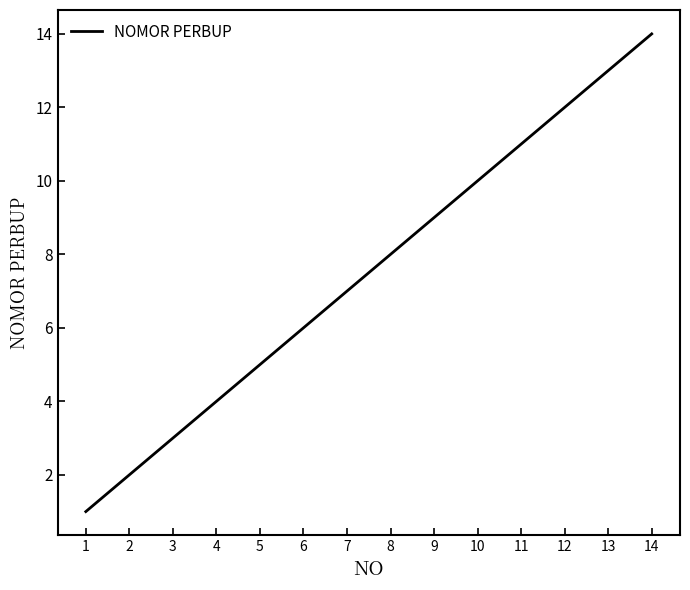

Where is the data nearest to the value 7?

7